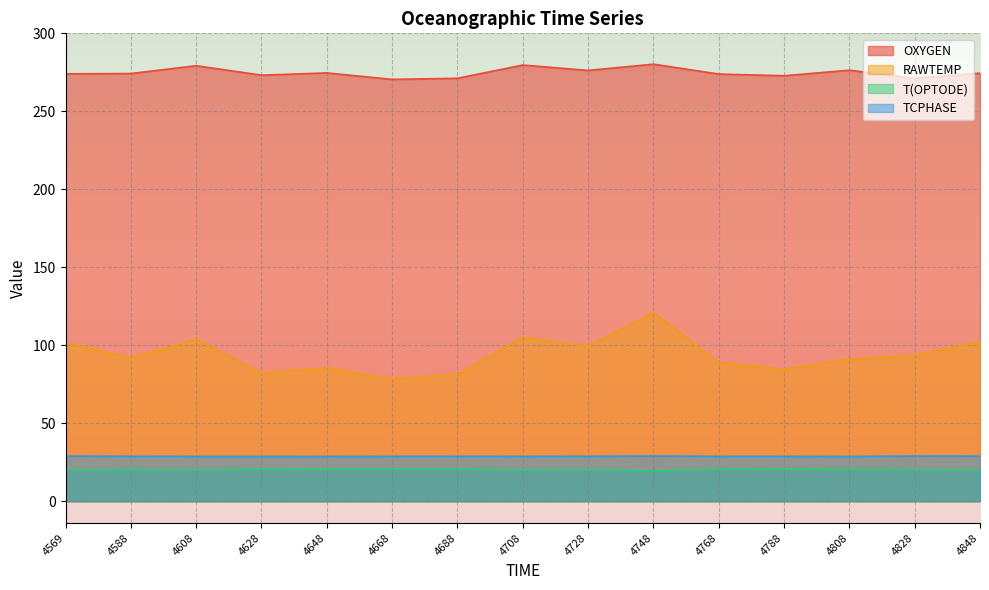

Between 4708 and 4788, which series saw the biggest shift?

RAWTEMP